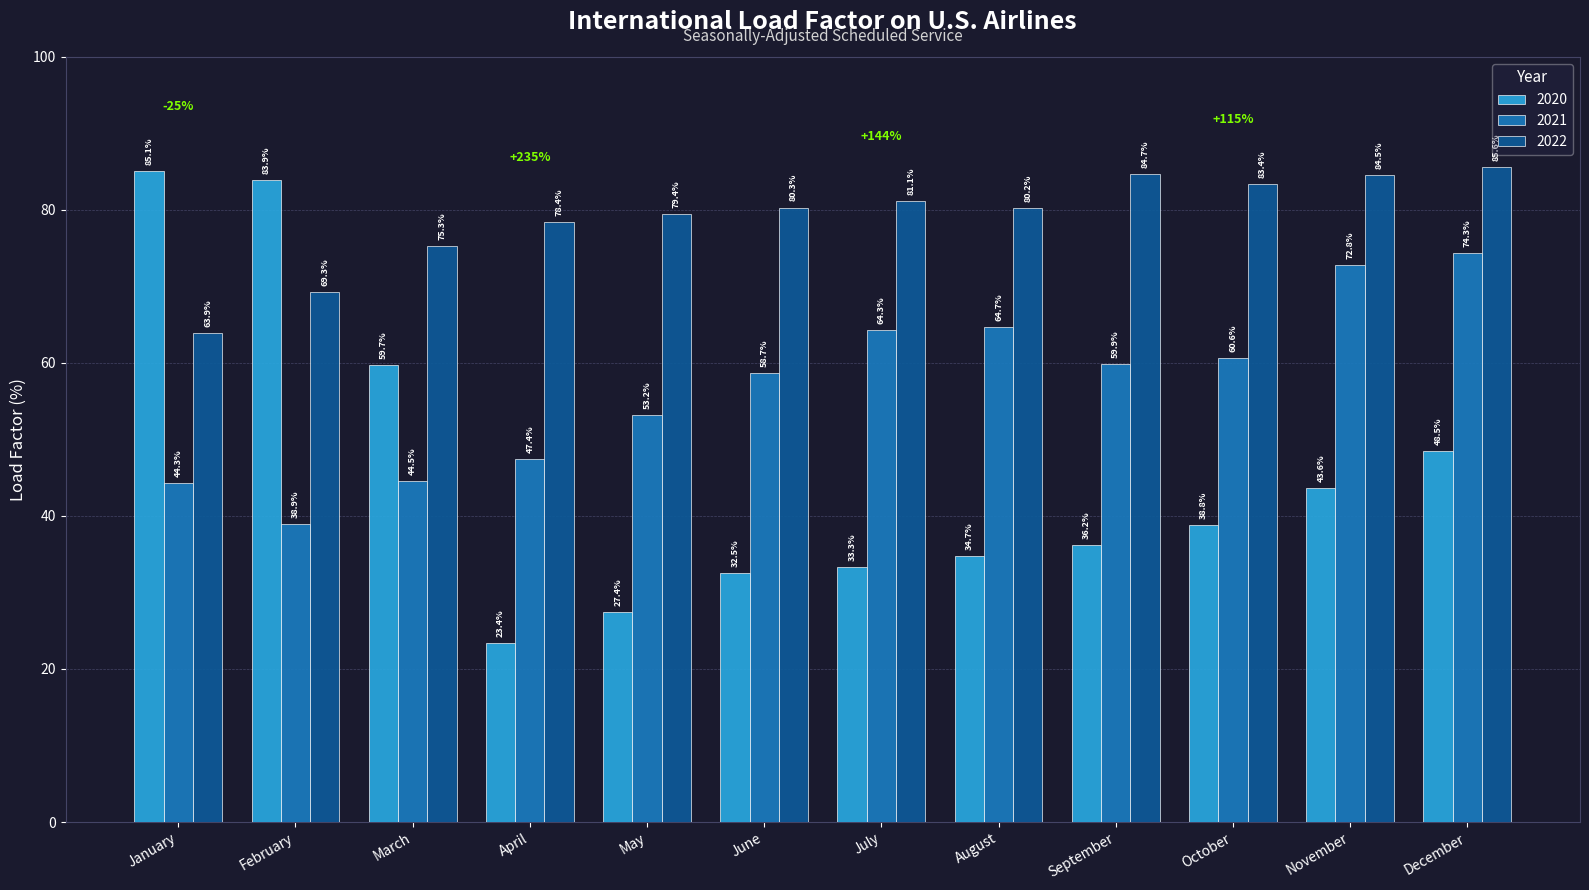

Reading left to right, list all the values displayed in this chart.

2020: 85.1	83.9	59.7	23.4	27.4	32.5	33.3	34.7	36.2	38.8	43.6	48.5
2021: 44.3	38.9	44.5	47.4	53.2	58.7	64.3	64.7	59.9	60.6	72.8	74.3
2022: 63.9	69.3	75.3	78.4	79.4	80.3	81.1	80.2	84.7	83.4	84.5	85.6